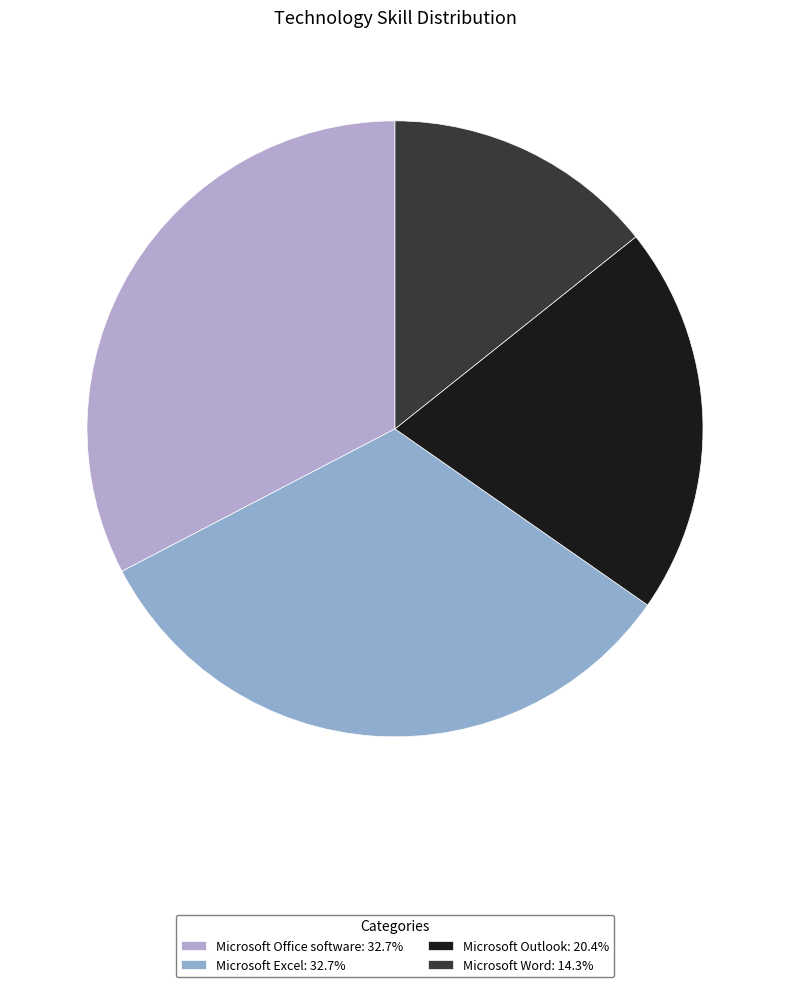

What percentage is the Microsoft Excel slice, to the nearest percent?

33%